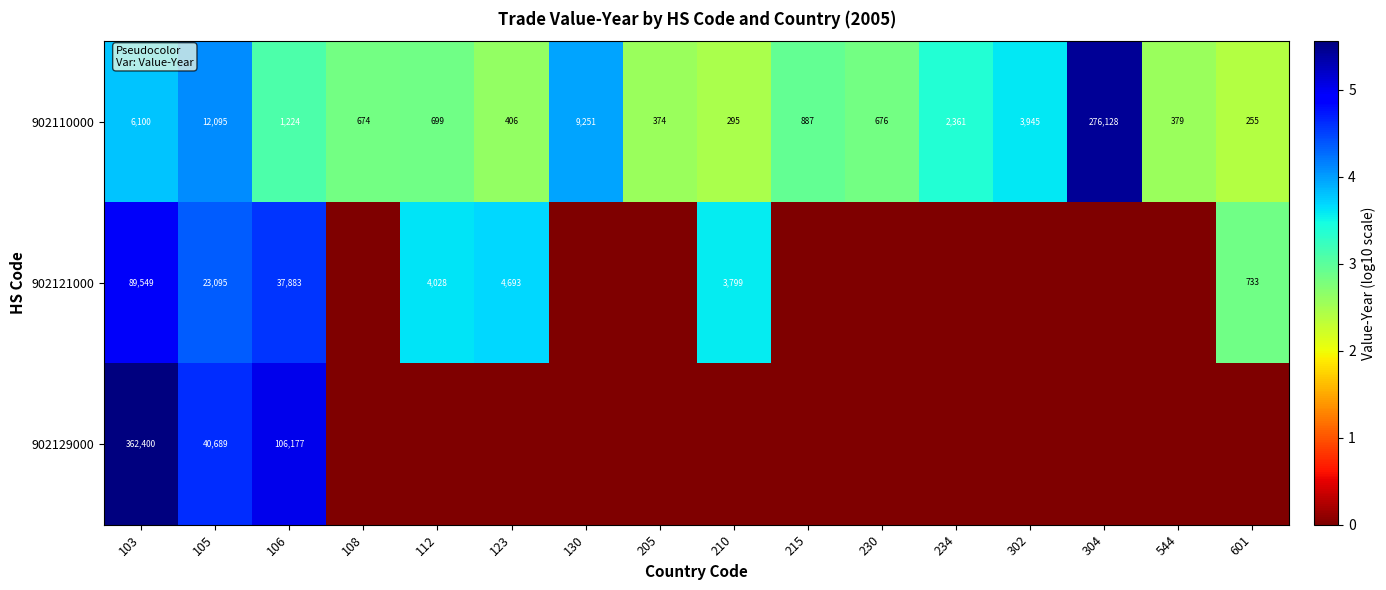

The 902110000 series shows 13354 at 130. True or false?

False